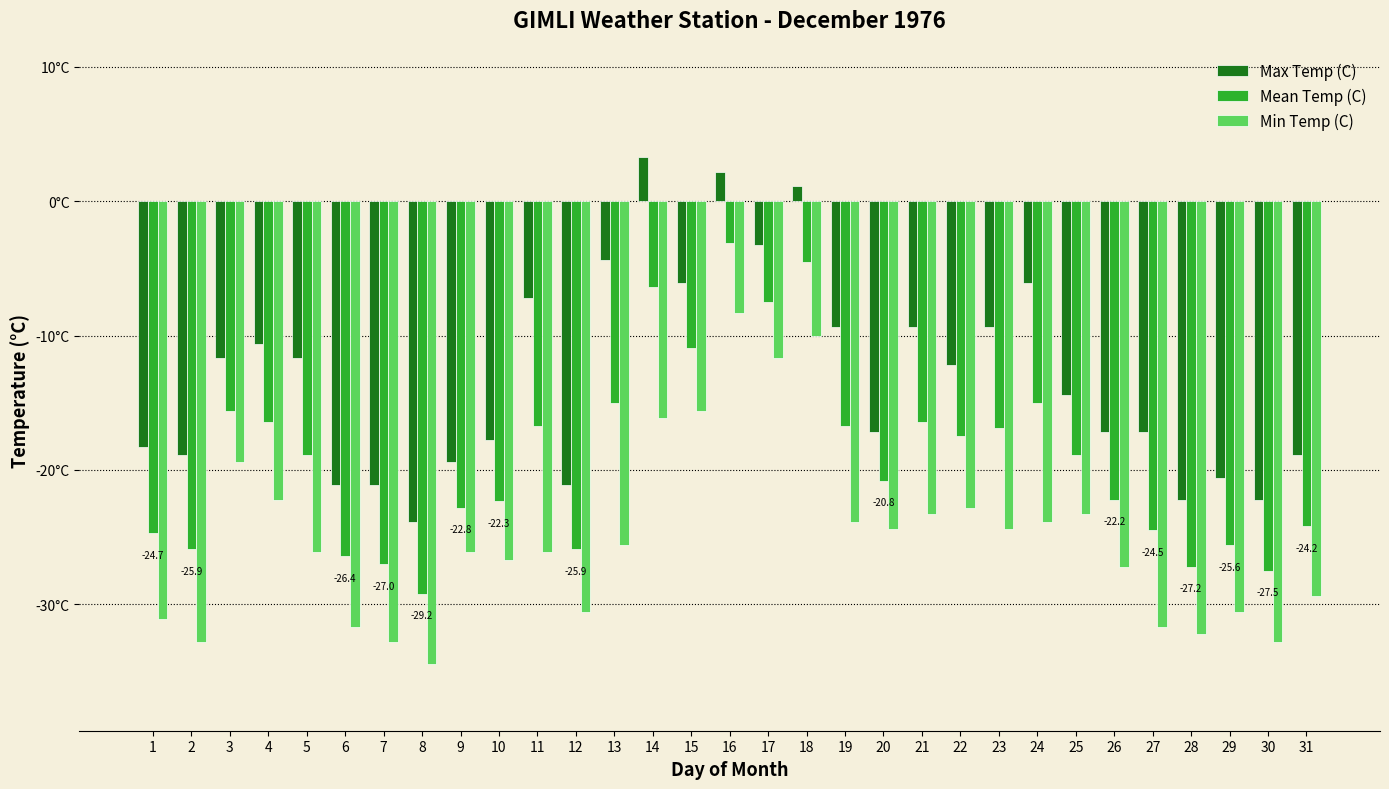

Are the bars horizontal?

No